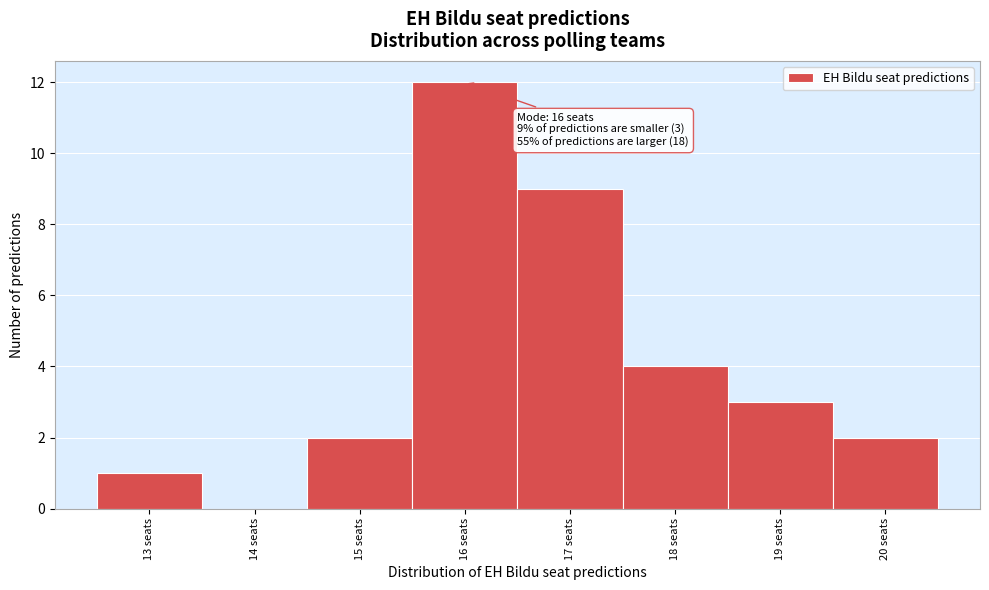

Over which range of the x-axis is the bar tallest?

15.5 to 16.5